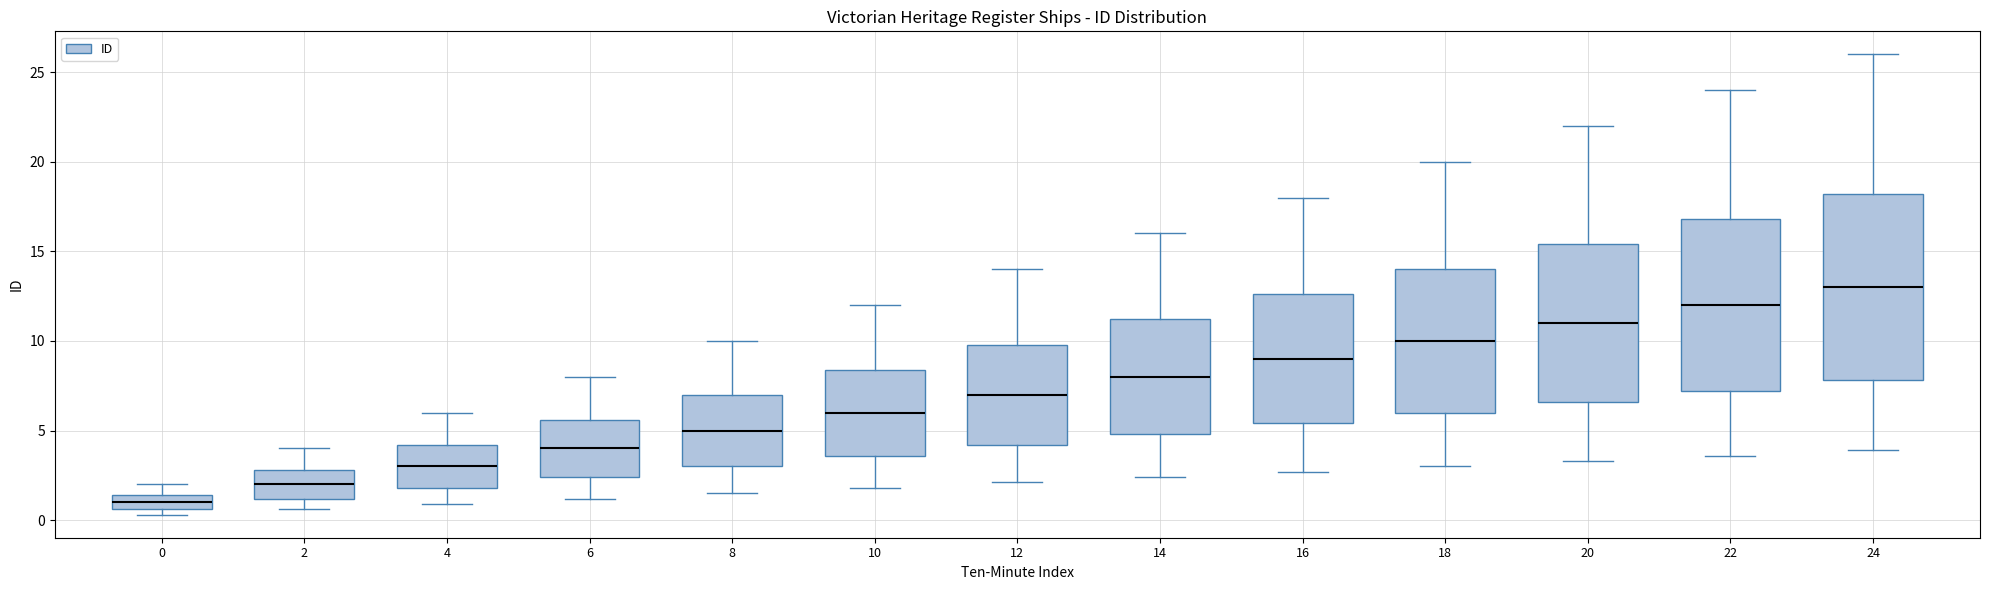

Which box's median line is the lowest?

0